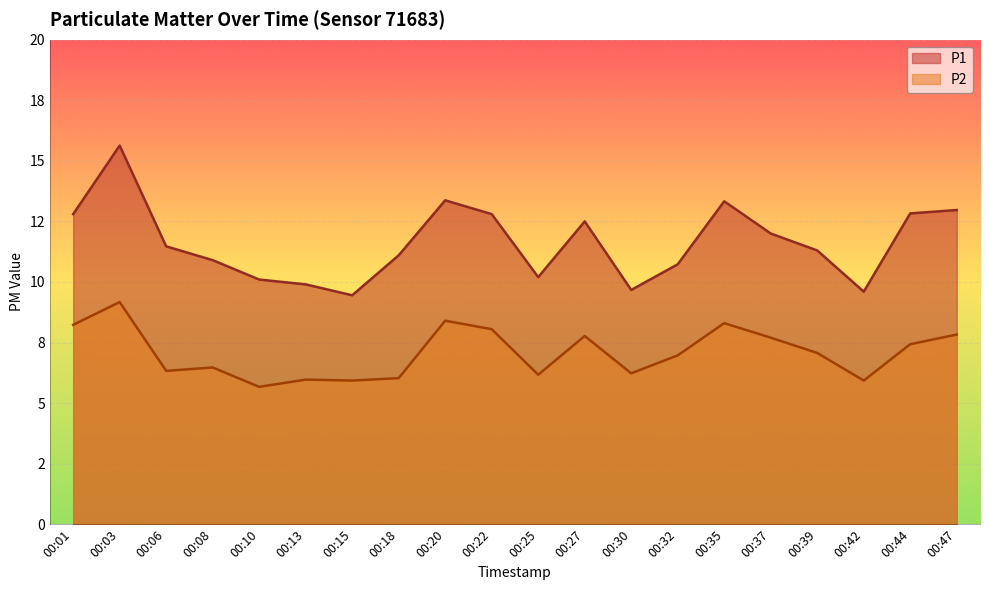

How many values in the P1 series exceed 11?

12